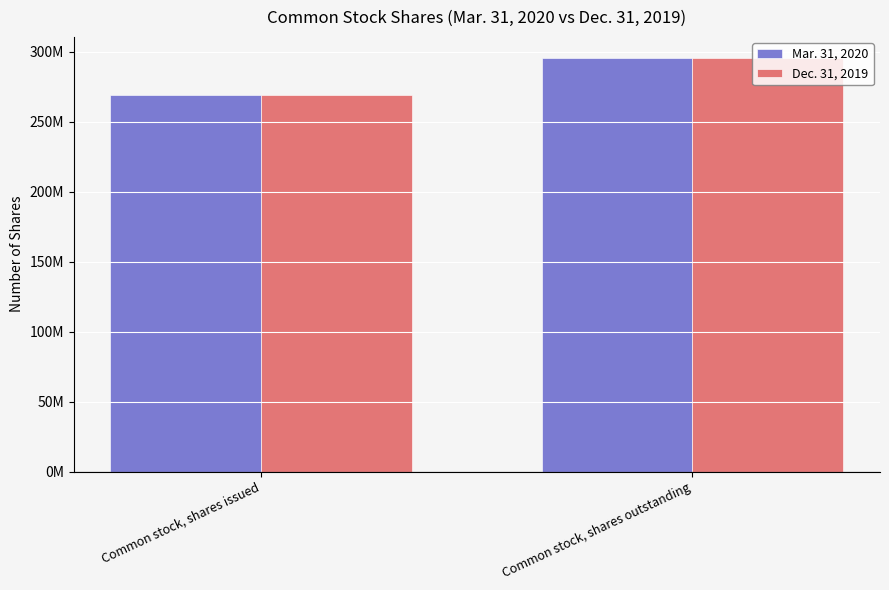

What is the label of the 1st bar from the right?

Common stock, shares outstanding